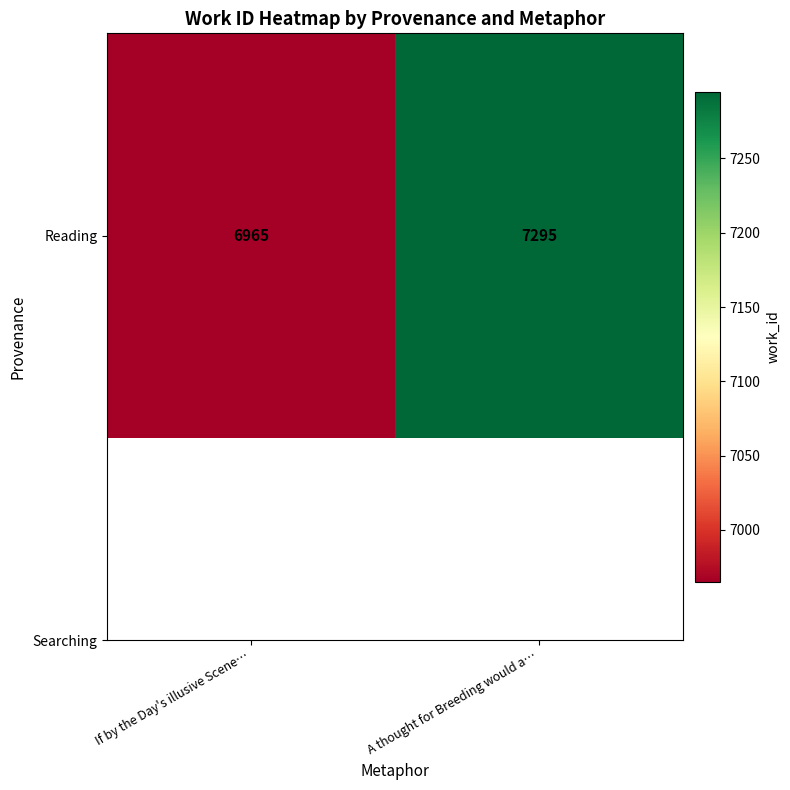

What is the difference between the maximum and minimum values?

330